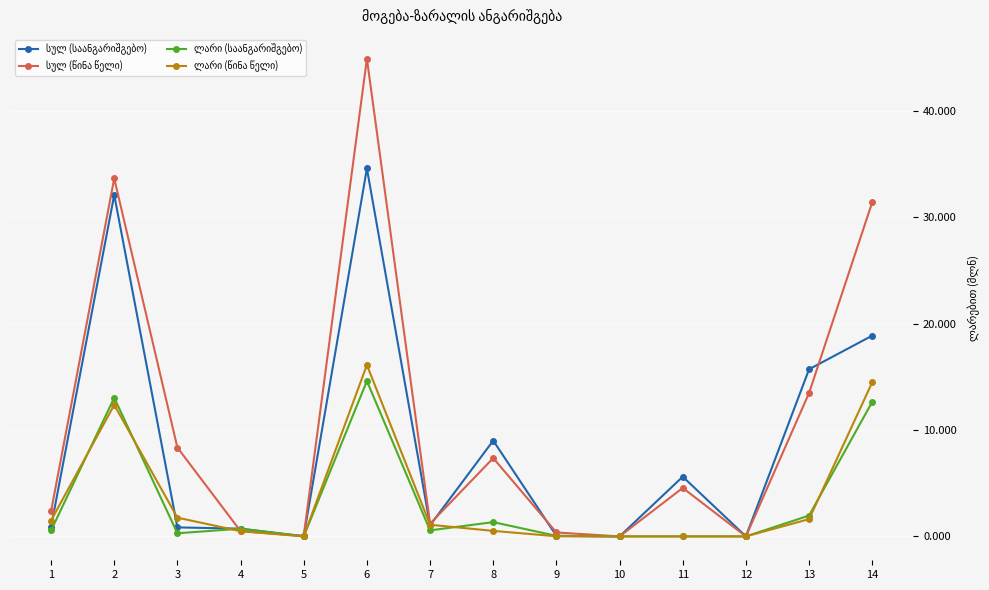

Which series has the largest total across all categories?

სულ (წინა წელი)